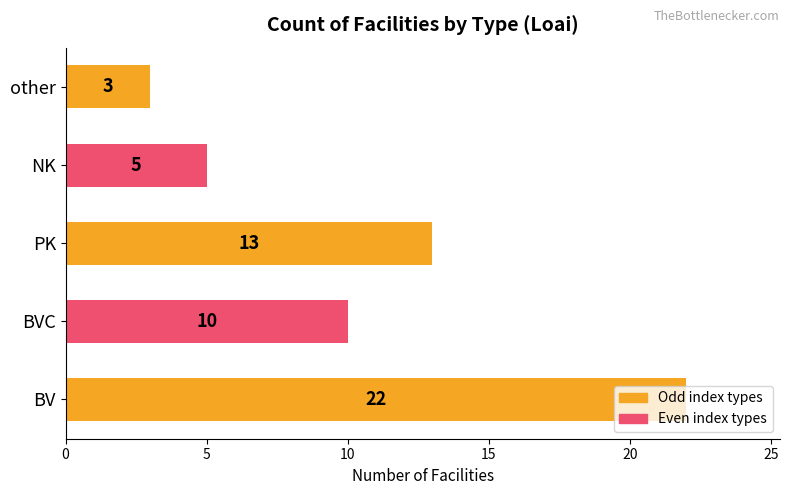

Rank the categories by value from lowest to highest.

other, NK, BVC, PK, BV